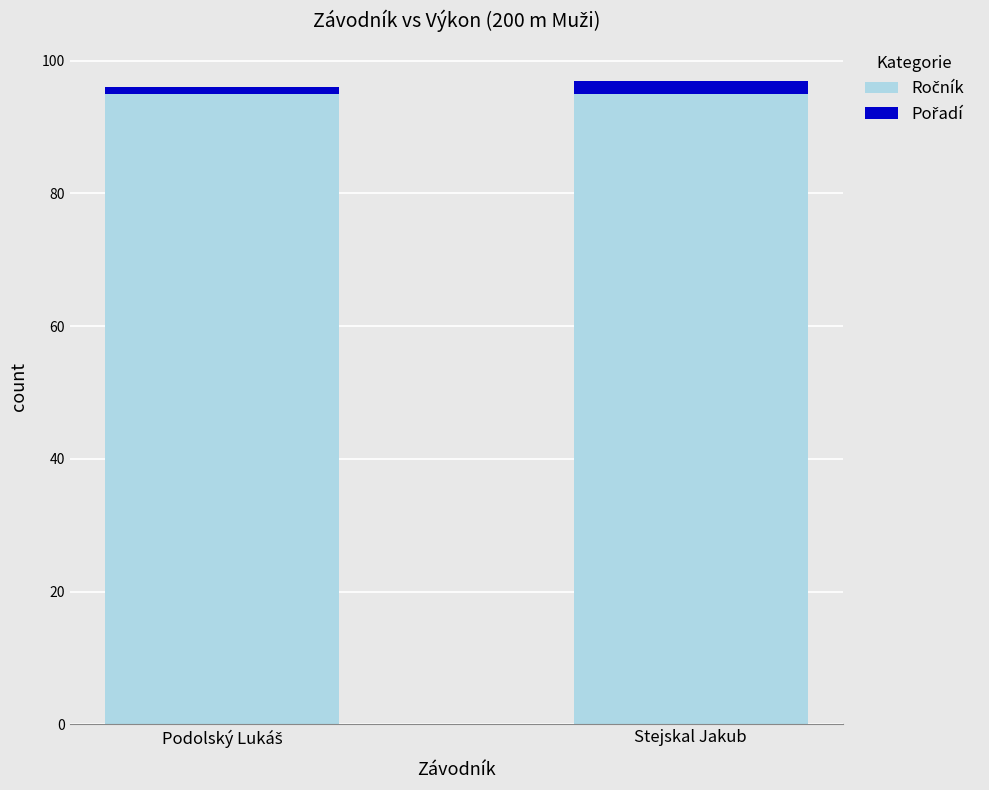

What is the sum of all Pořadí values?

3